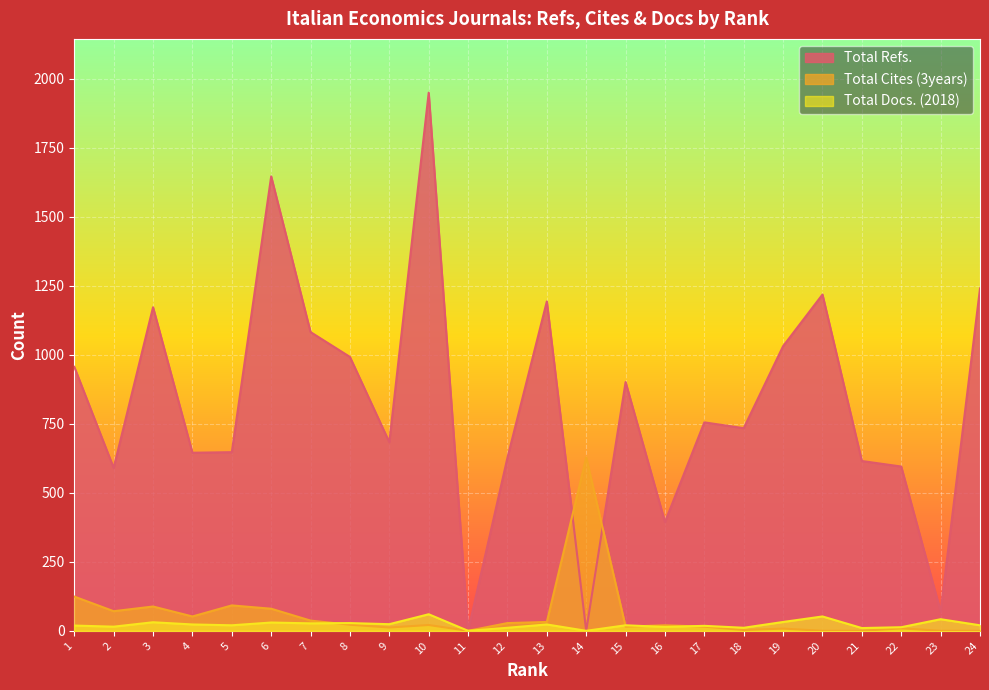

How many times do Total Refs. and Total Cites (3years) cross each other?

2